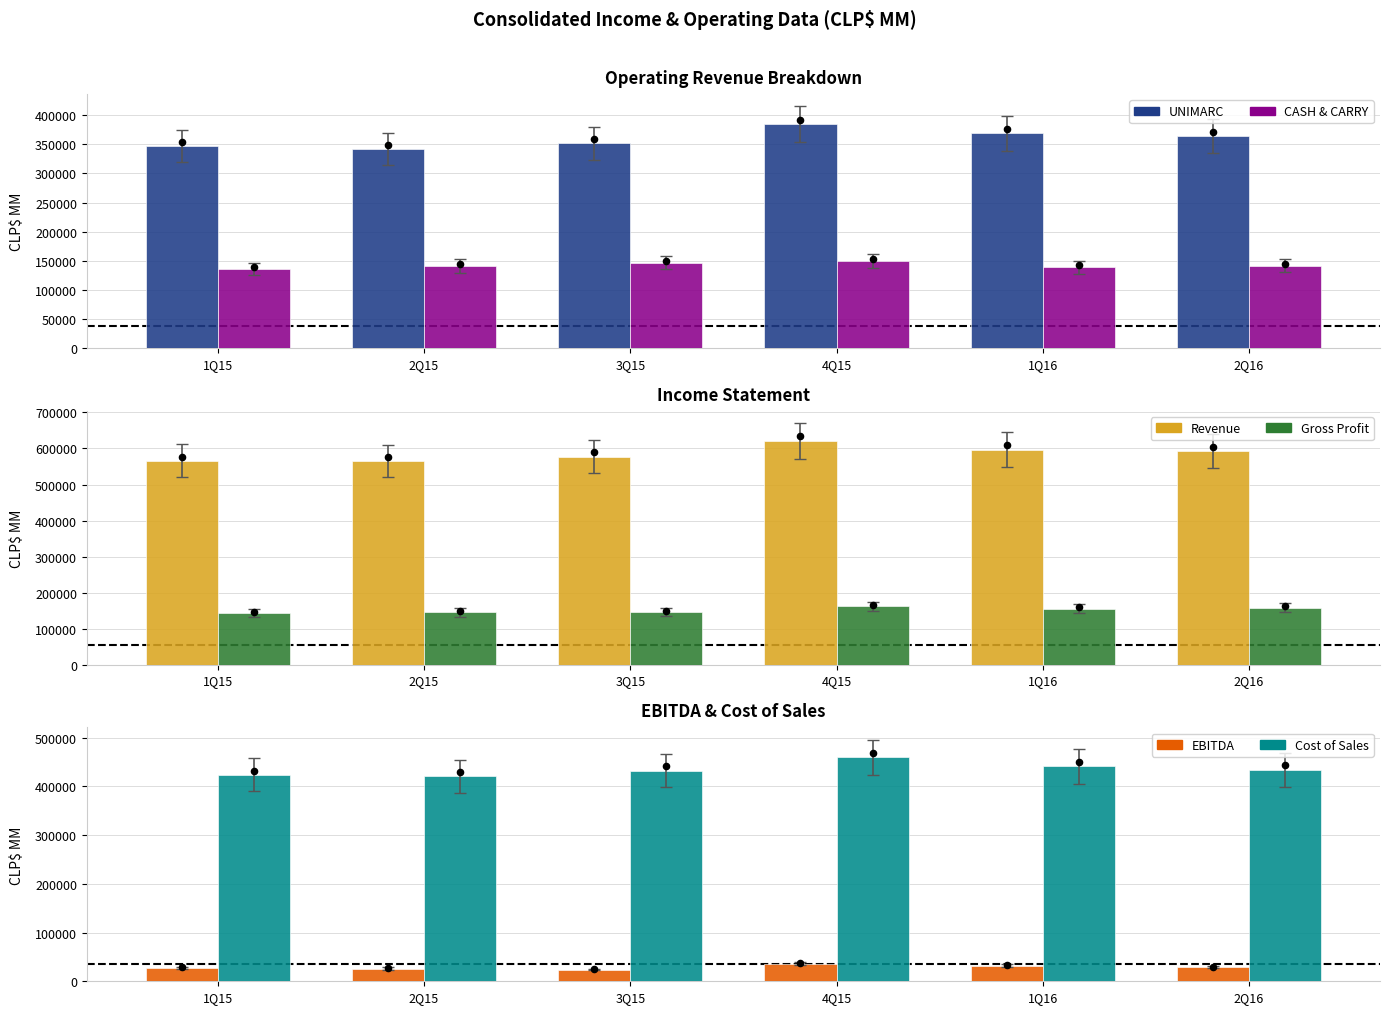

At how many categories does at least one series exceed 542585?

6